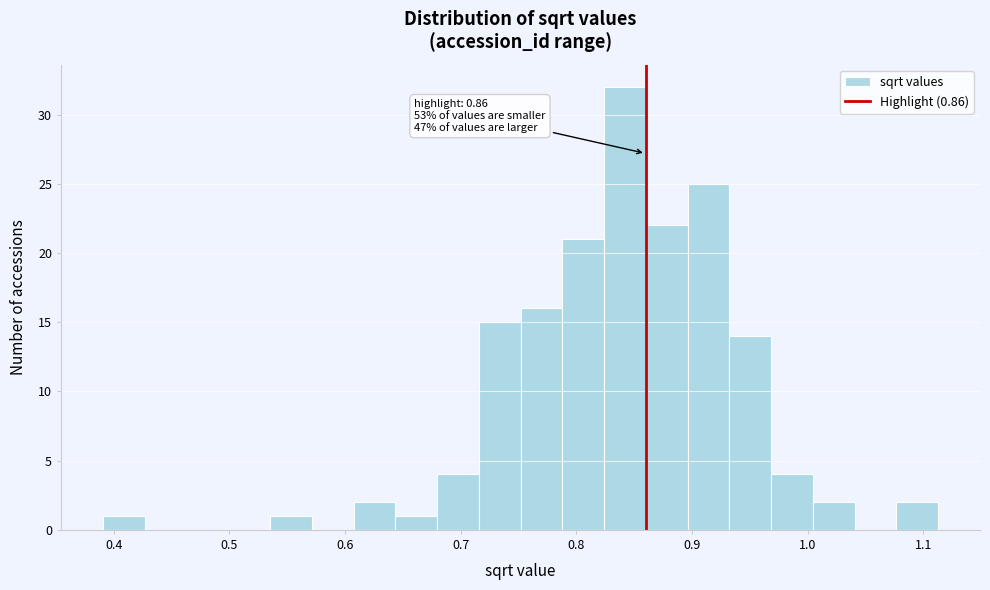

Around what value on the x-axis is the tallest bar? Give the approximate position of its centre, as read against the axis.

0.84